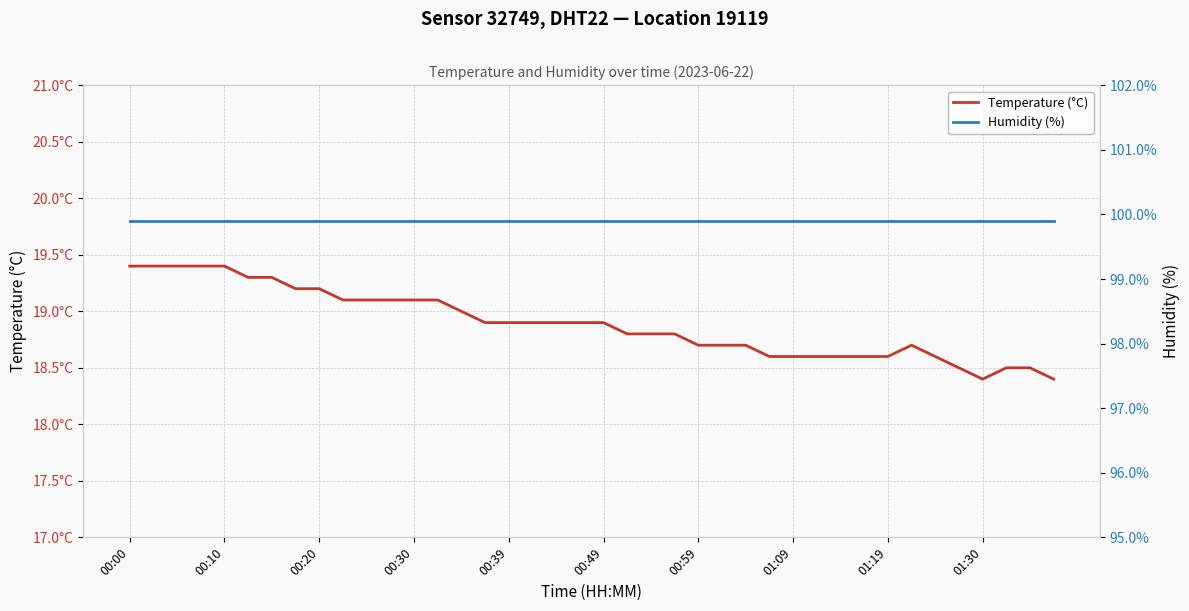

True or false: Temperature (°C) and Humidity (%) cross at least once.

False